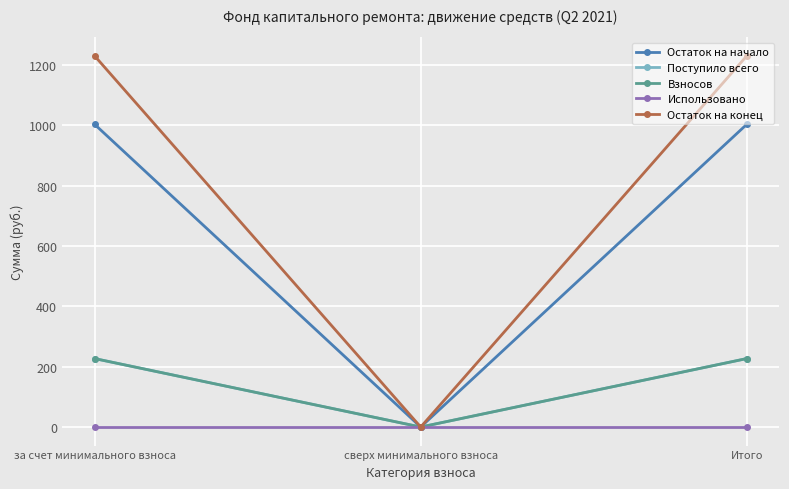

Does the chart have visible grid lines?

Yes